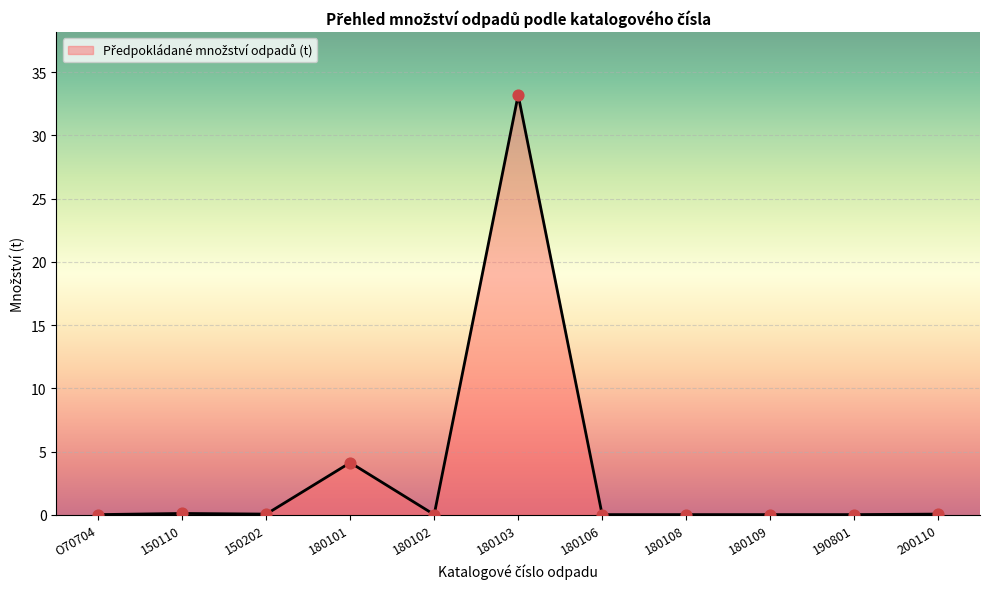

What is the change in value from 150110 to 180109?

-0.1